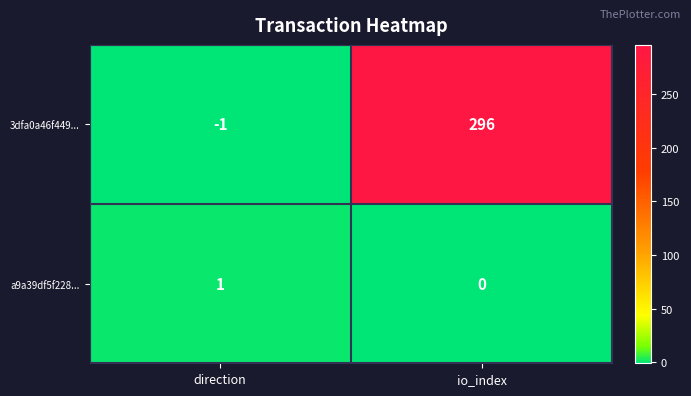

What is the difference between the highest and lowest values at io_index?

296